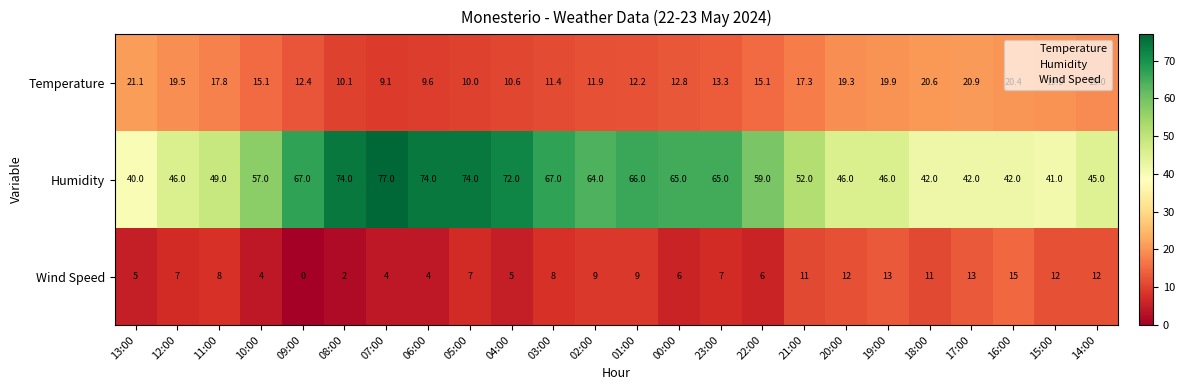

At 21:00, list the series in order from largest to smallest.

Humidity, Temperature, Wind Speed